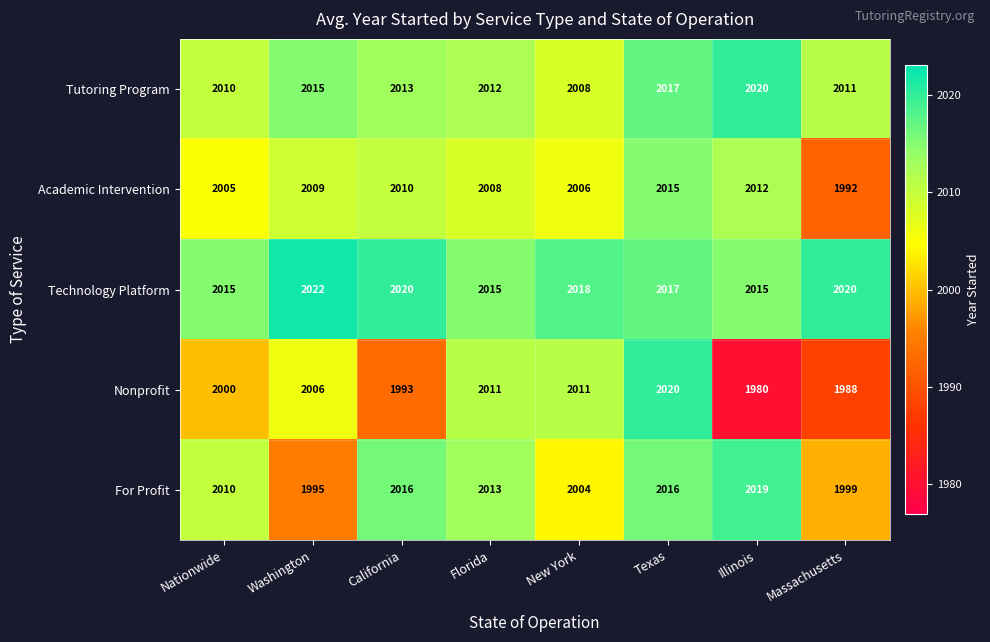

The For Profit series shows 2016 at California. True or false?

True